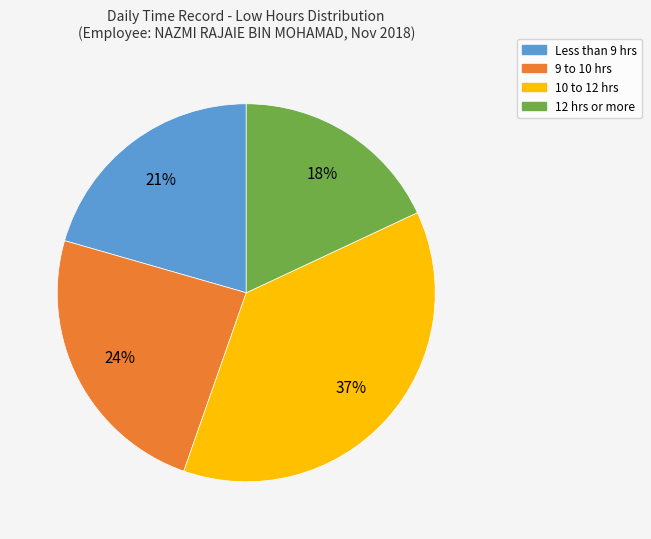

To the nearest percent, what is the difference between the largest and smallest slice percentages?

19%